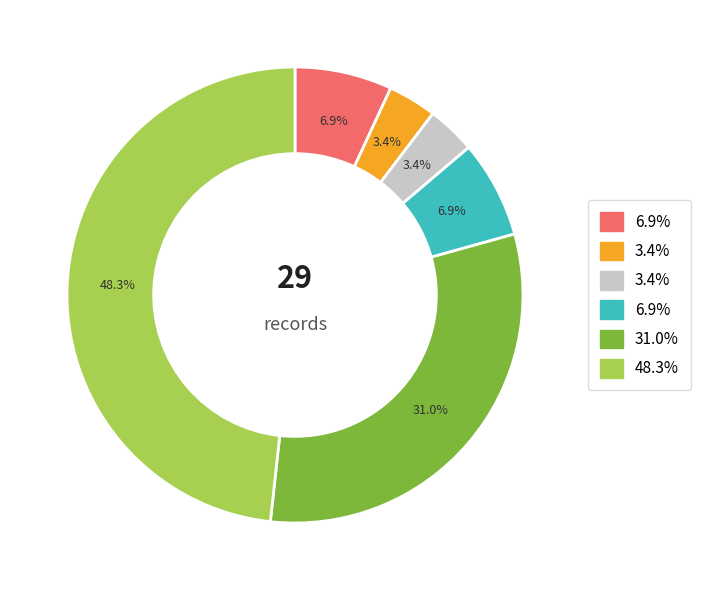

Is there a majority slice in this chart?

No